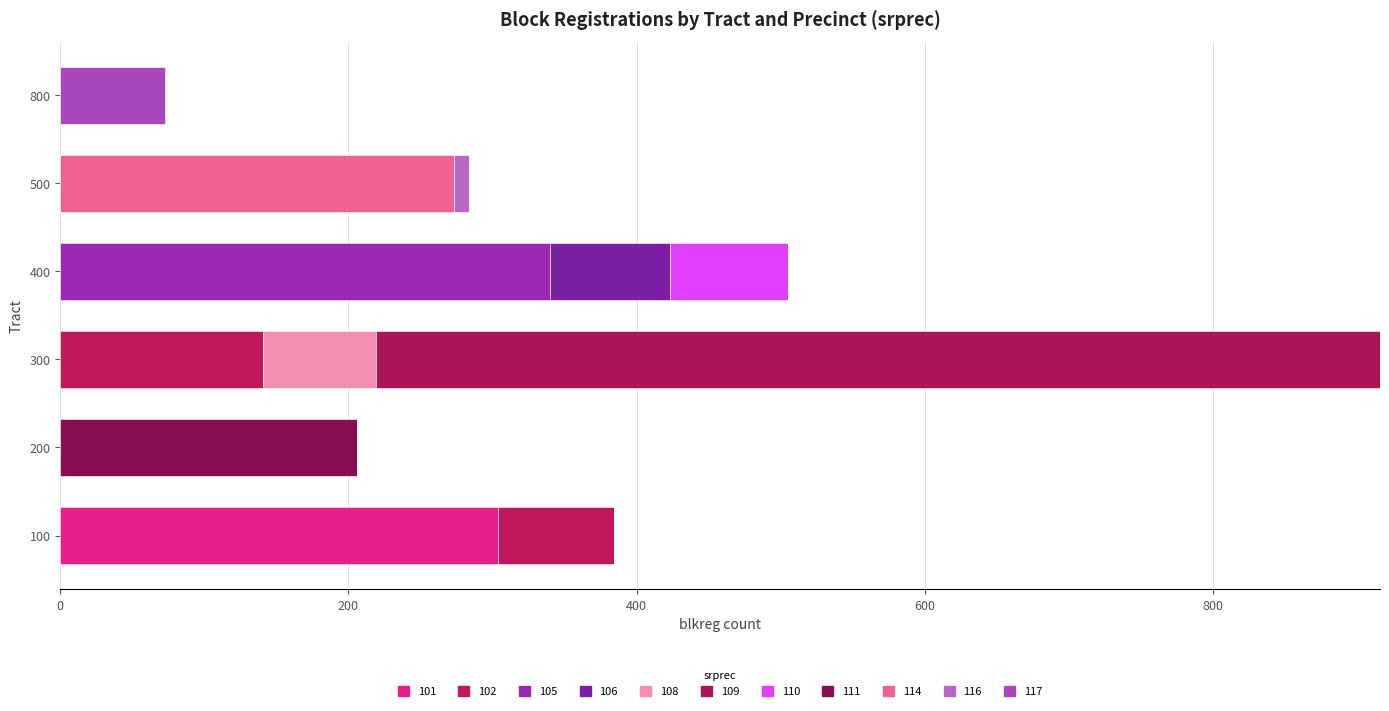

What are all the series names shown in the legend?

101, 102, 105, 106, 108, 109, 110, 111, 114, 116, 117